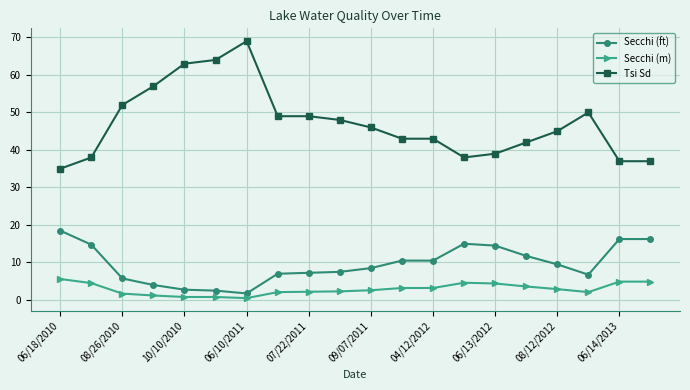

Rank the series by their average value, from highest to lowest.

Tsi Sd, Secchi (ft), Secchi (m)